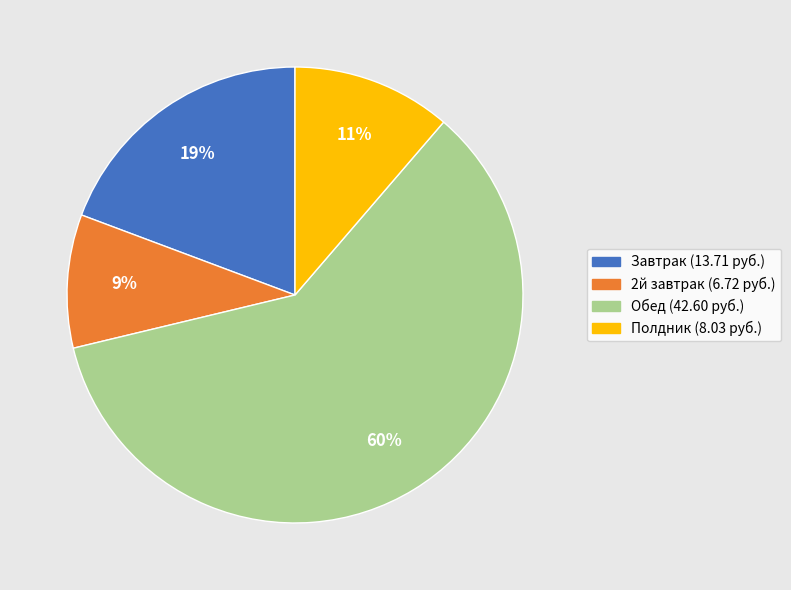

Is there a majority slice in this chart?

Yes